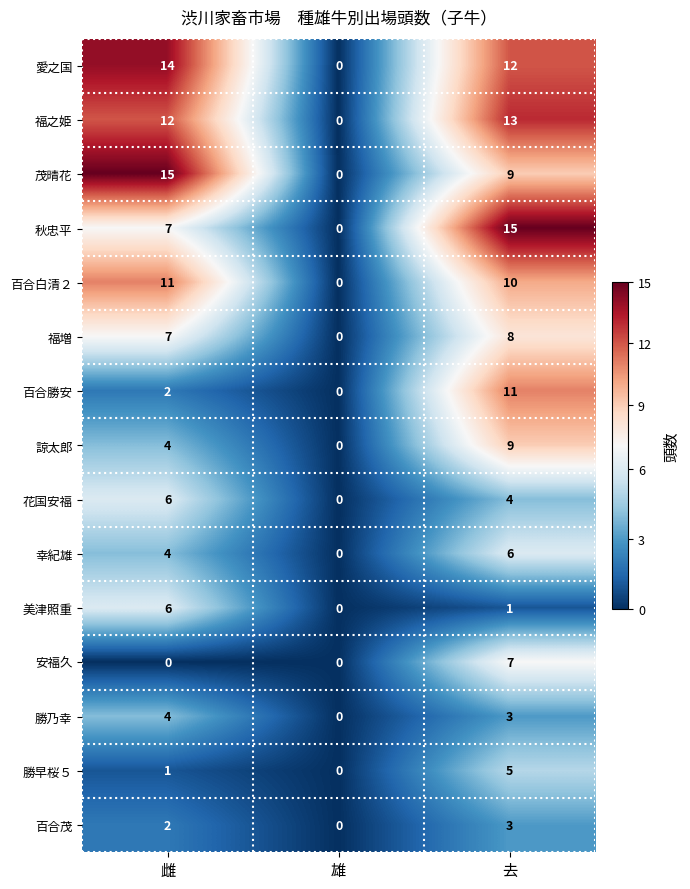

Where does the 花国安福 series first go above 4?

雌